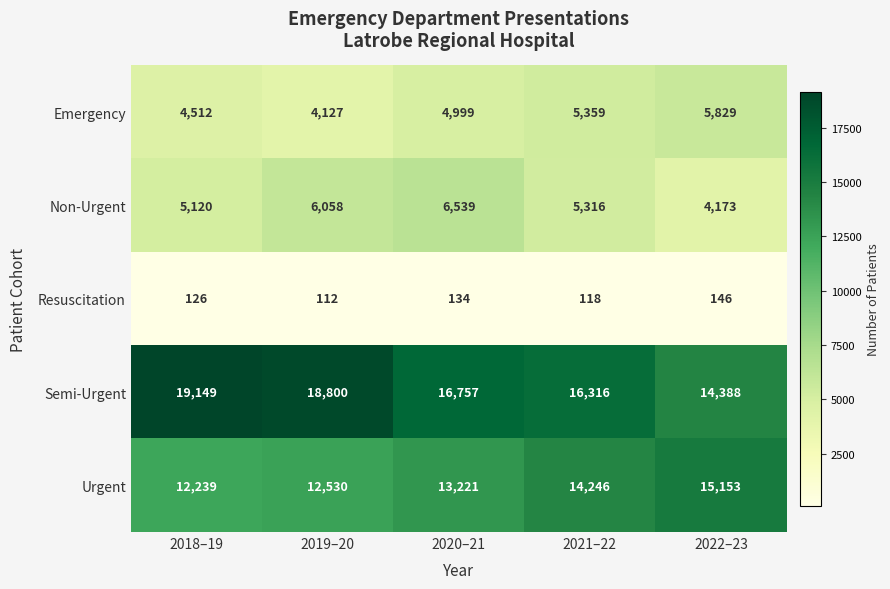

What is the maximum value for Emergency?

5829